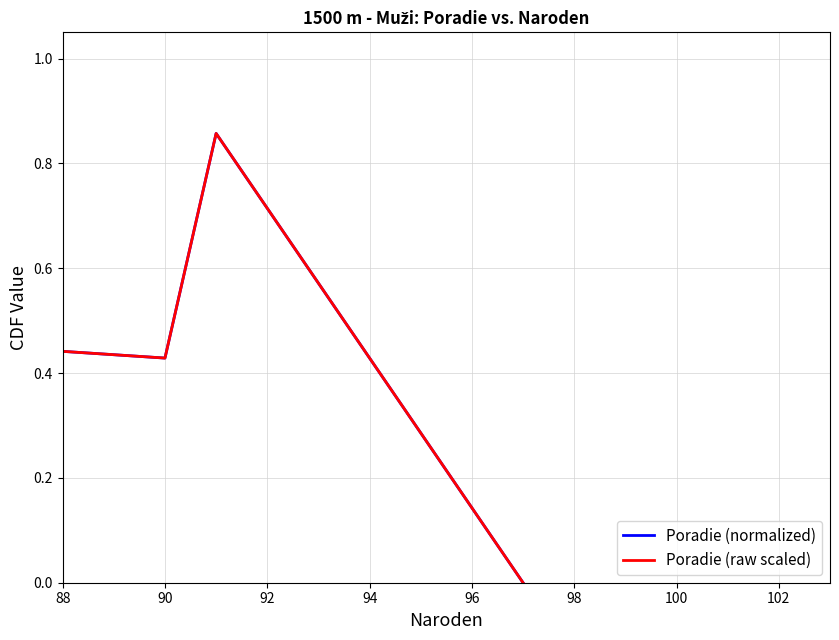

Which series has the largest total across all categories?

Poradie (normalized)